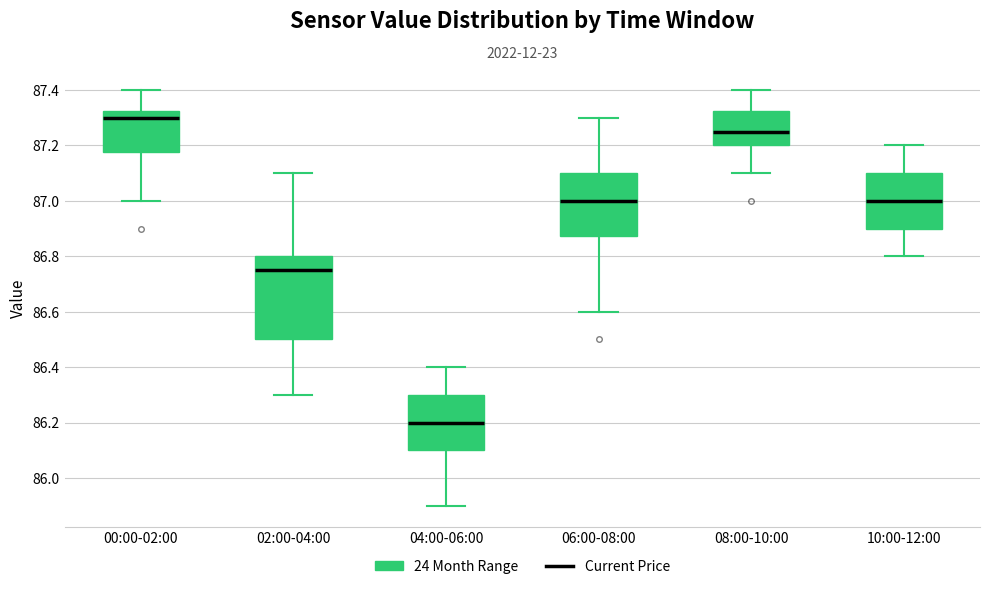

Comparing the boxes themselves (not the whiskers), which one is the tallest?

02:00-04:00